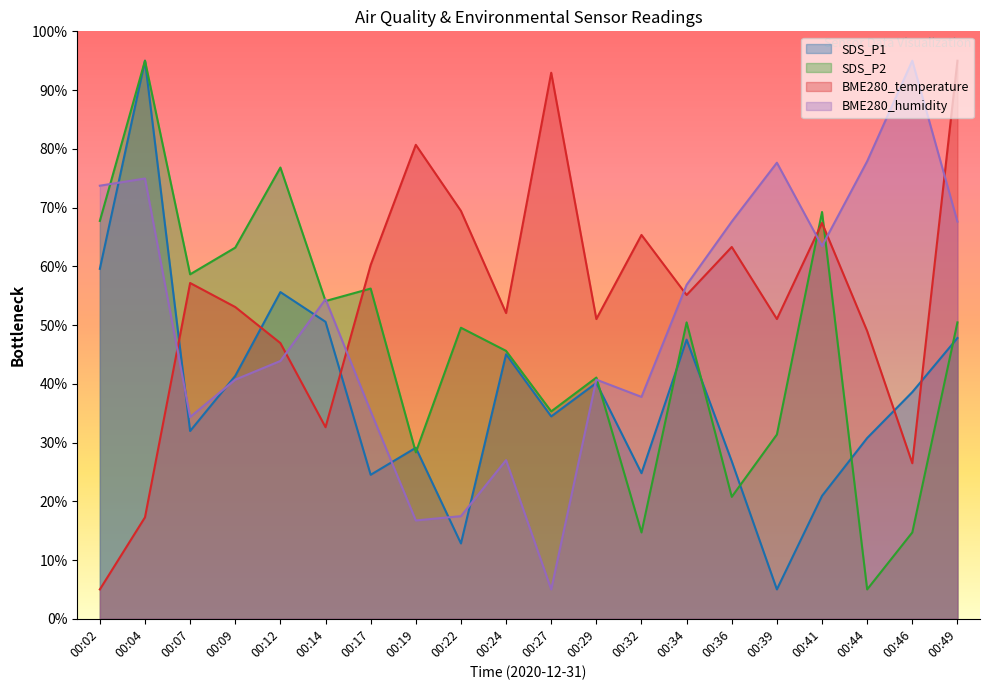

Where does the SDS_P1 series first go above 38?

00:02